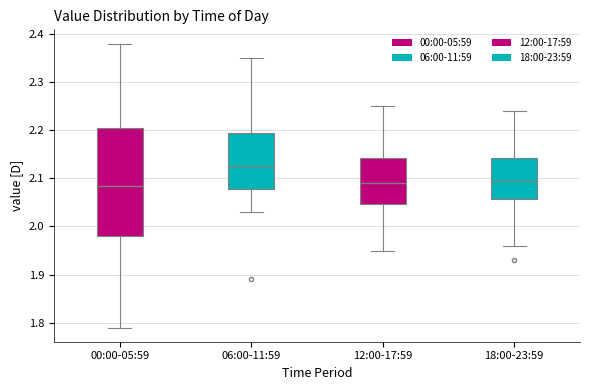

Reading left to right, transcribe this box plot: for each box, give where its median line is, the range the box spans, and where its two whiskers end, as read against the y-axis. The values are not printed on the chart, so give them approximately, as read against the axis.

00:00-05:59: median 2.09, box 1.98 to 2.21, whiskers 1.79 to 2.38
06:00-11:59: median 2.13, box 2.08 to 2.20, whiskers 2.03 to 2.35
12:00-17:59: median 2.09, box 2.05 to 2.14, whiskers 1.95 to 2.25
18:00-23:59: median 2.10, box 2.06 to 2.14, whiskers 1.96 to 2.24